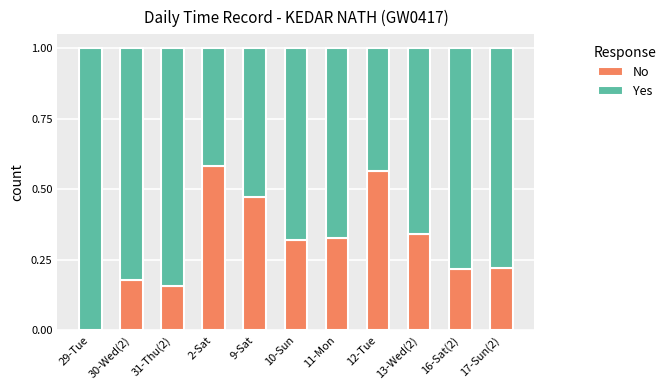

Is it true that No equals 0.1 at 30-Wed(2)?

False